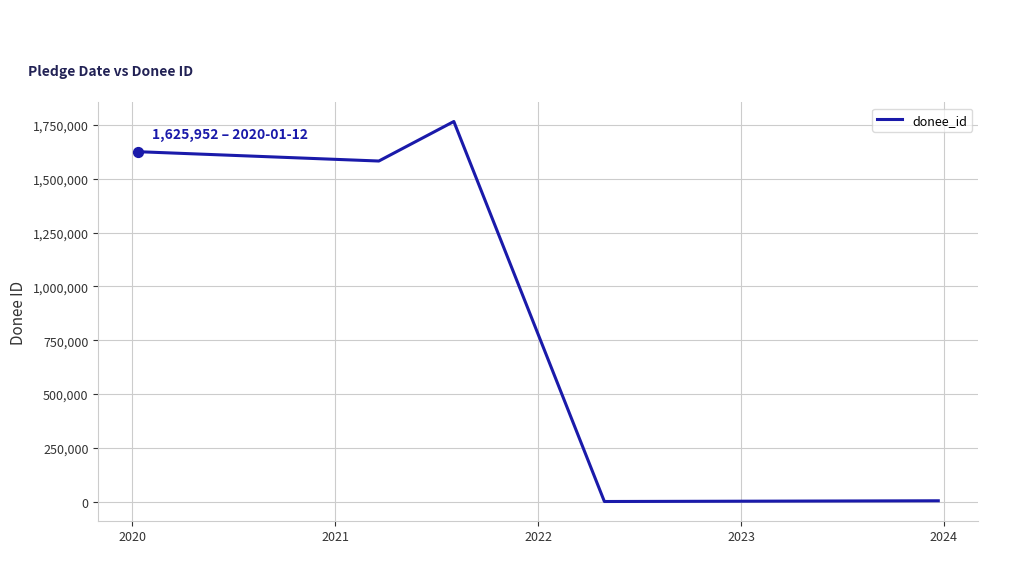

What is the sum of all values?

4978839